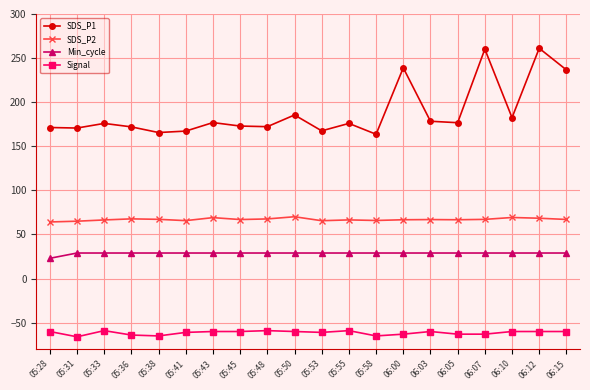

What is the label of the 16th point from the right?

05:38